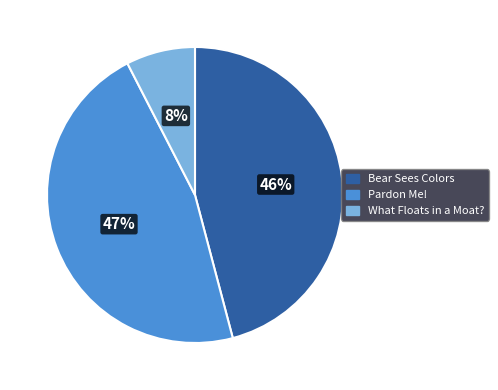

Rank the categories by value from lowest to highest.

What Floats in a Moat?, Bear Sees Colors, Pardon Me!